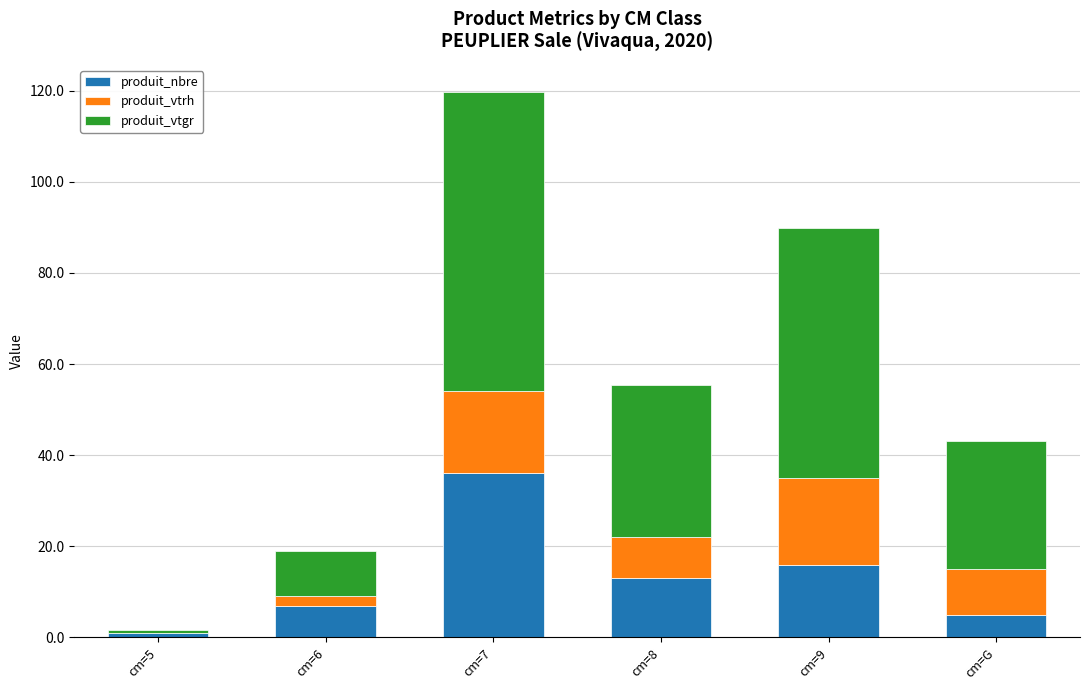

At which label does produit_nbre reach its peak?

cm=7